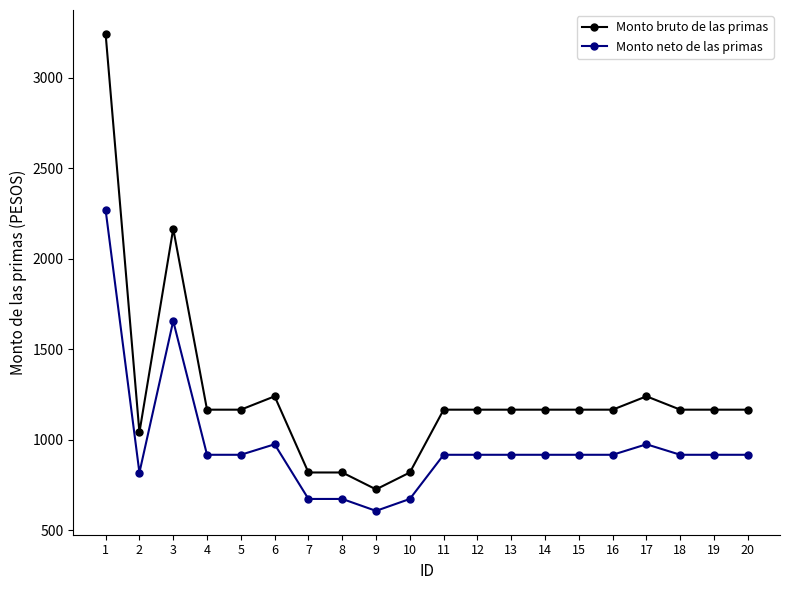

What is the difference between the highest and lowest values at 12?

249.3